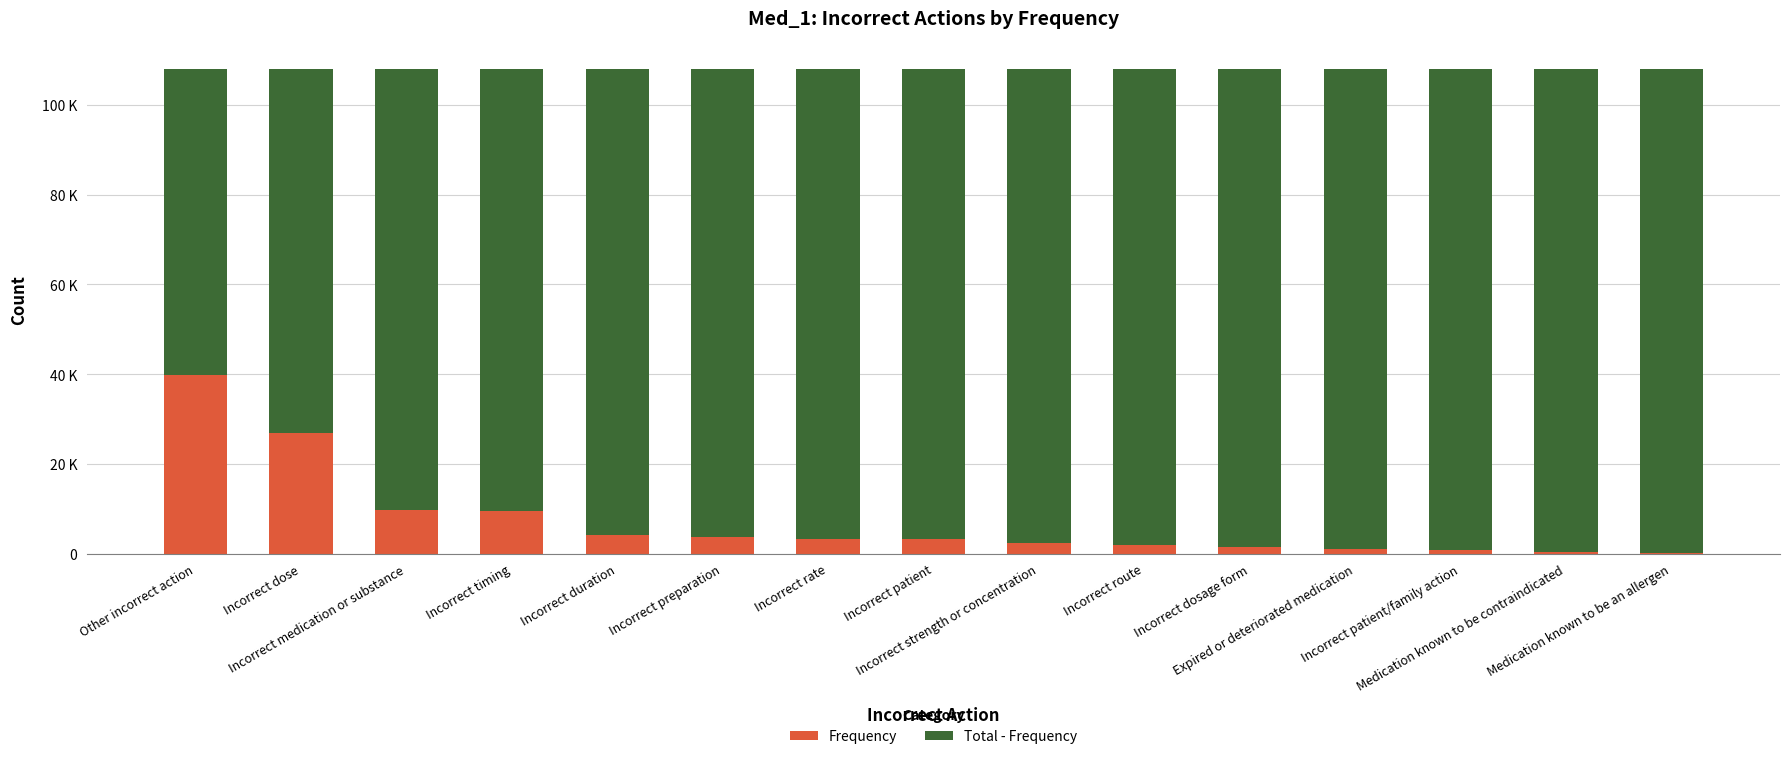

True or false: Total - Frequency has a value of 25973 at Incorrect timing.

False